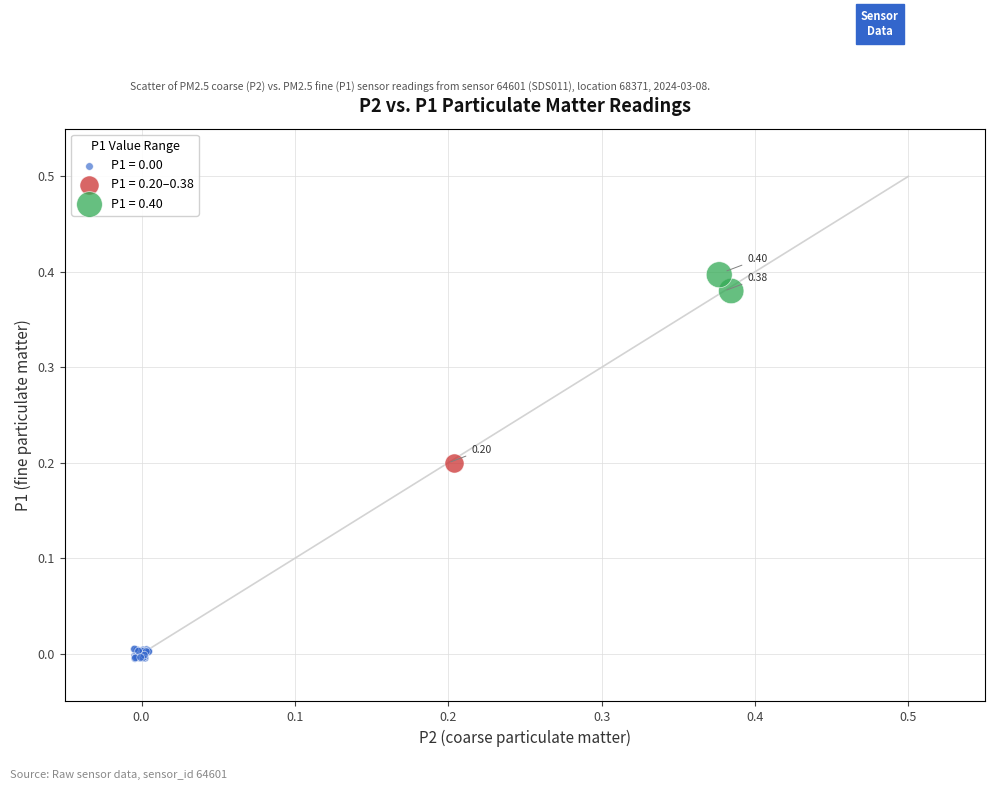

Which series reaches the maximum Y coordinate?

P1 = 0.40